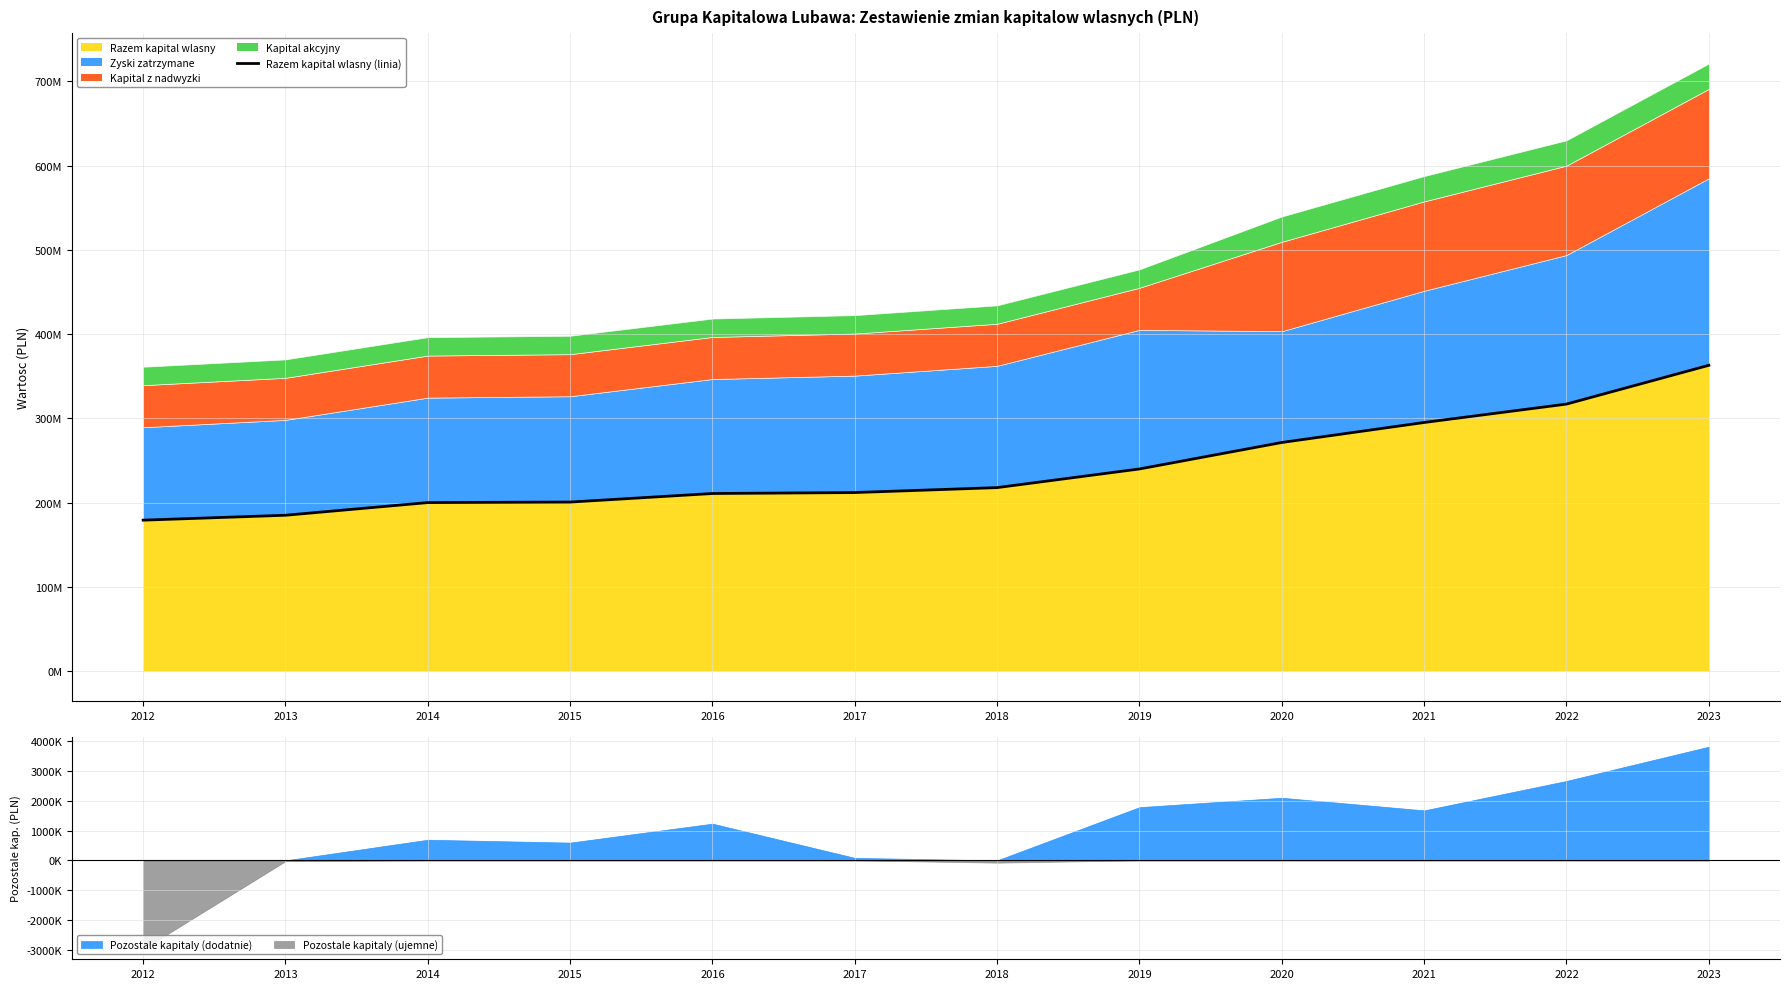

True or false: Pozostale kapitaly and Kapital akcyjny cross at least once.

False